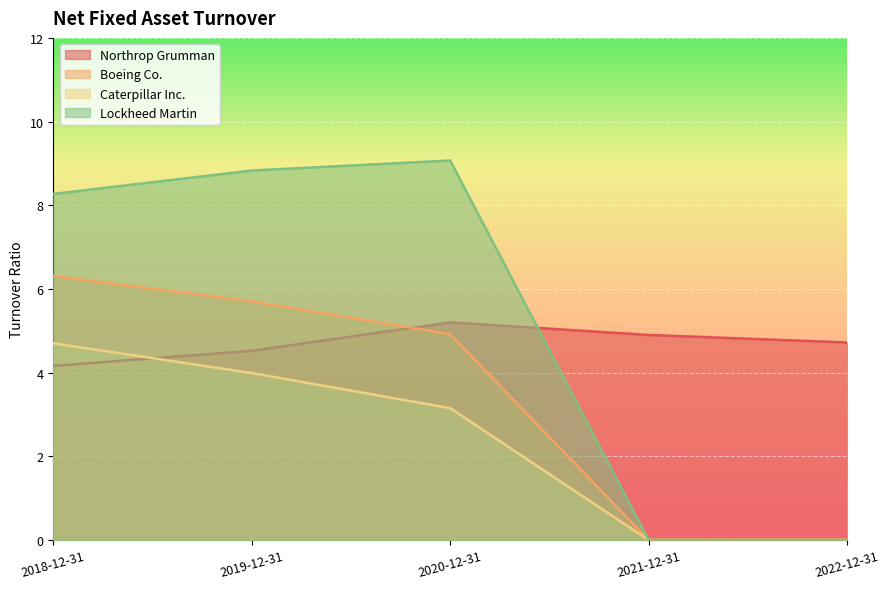

How many categories are shown in the chart?

5